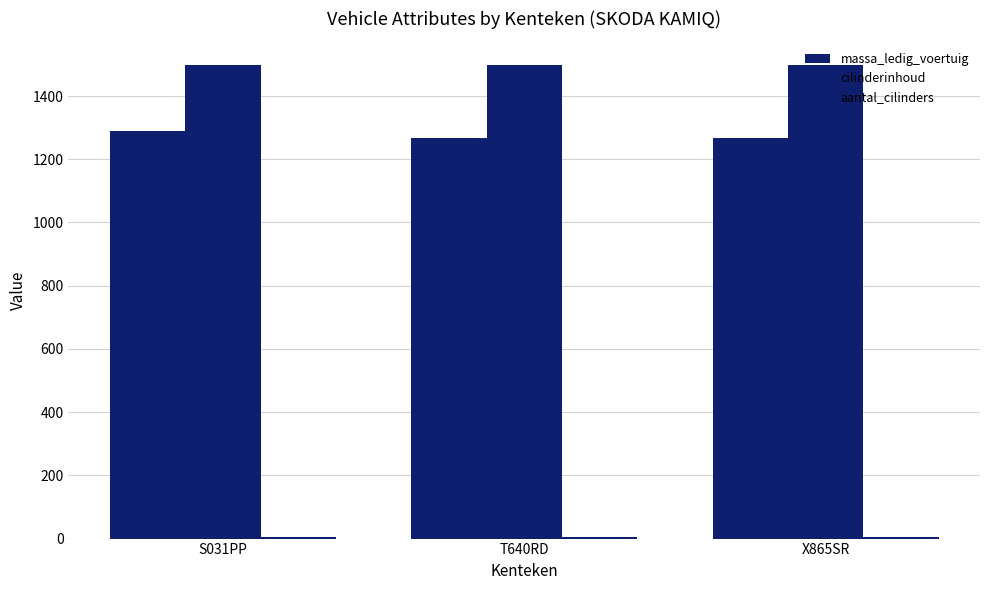

What is the spread (max minus min) of values at X865SR?

1494